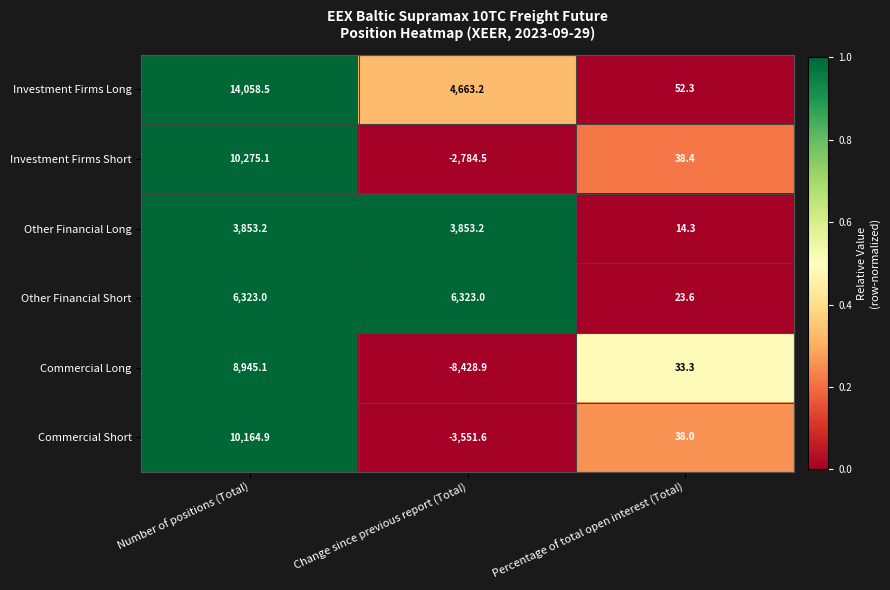

List the series in order of their peak value, lowest first.

Other Financial Long, Other Financial Short, Commercial Long, Commercial Short, Investment Firms Short, Investment Firms Long